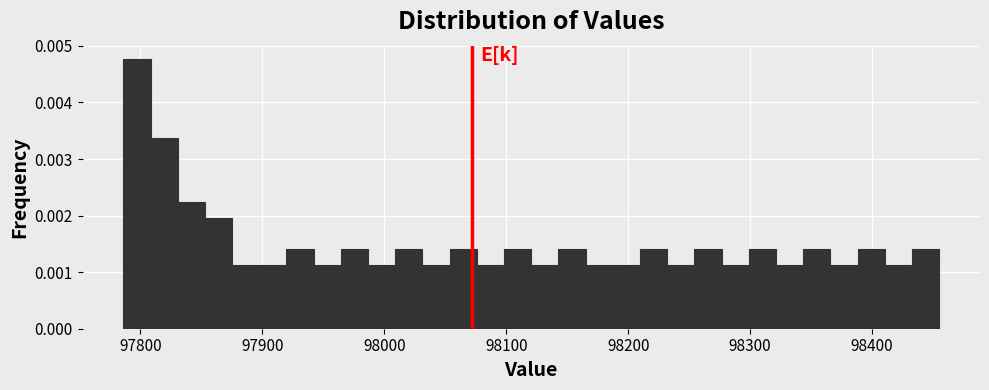

Around what value on the x-axis is the tallest bar? Give the approximate position of its centre, as read against the axis.

97800